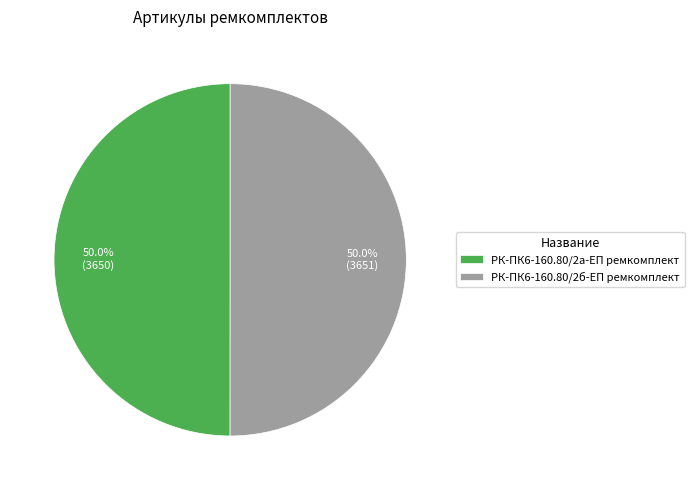

What is the ratio of the value at РК-ПК6-160.80/2а-ЕП ремкомплект to the value at РК-ПК6-160.80/2б-ЕП ремкомплект?

1.0